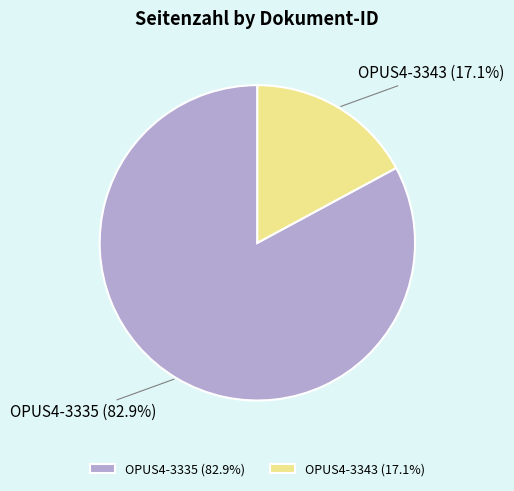

To the nearest percent, what percentage of the pie is OPUS4-3335?

83%